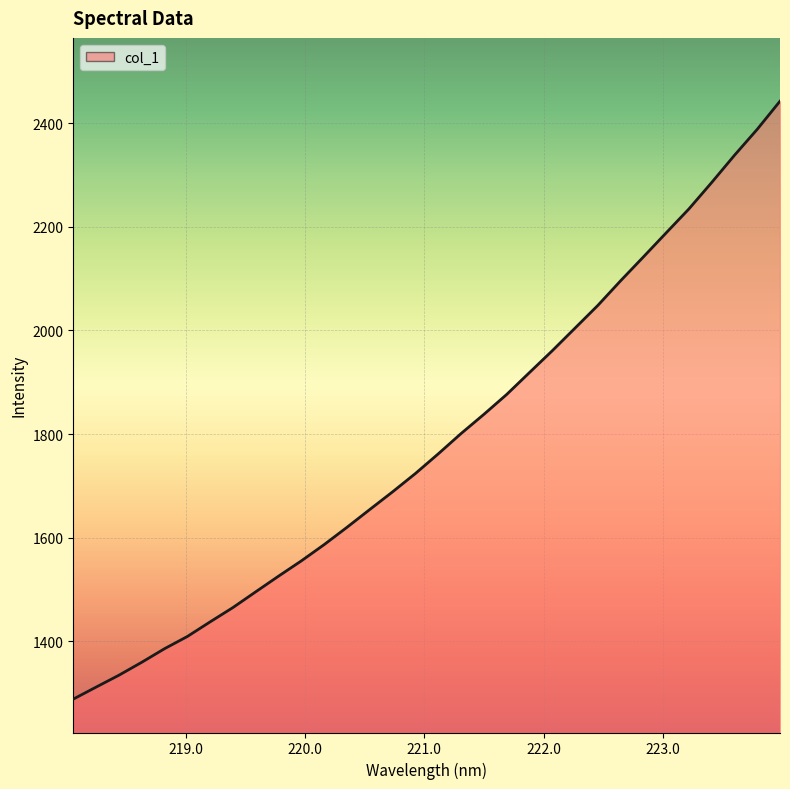

What is the smallest value displayed?

1288.5